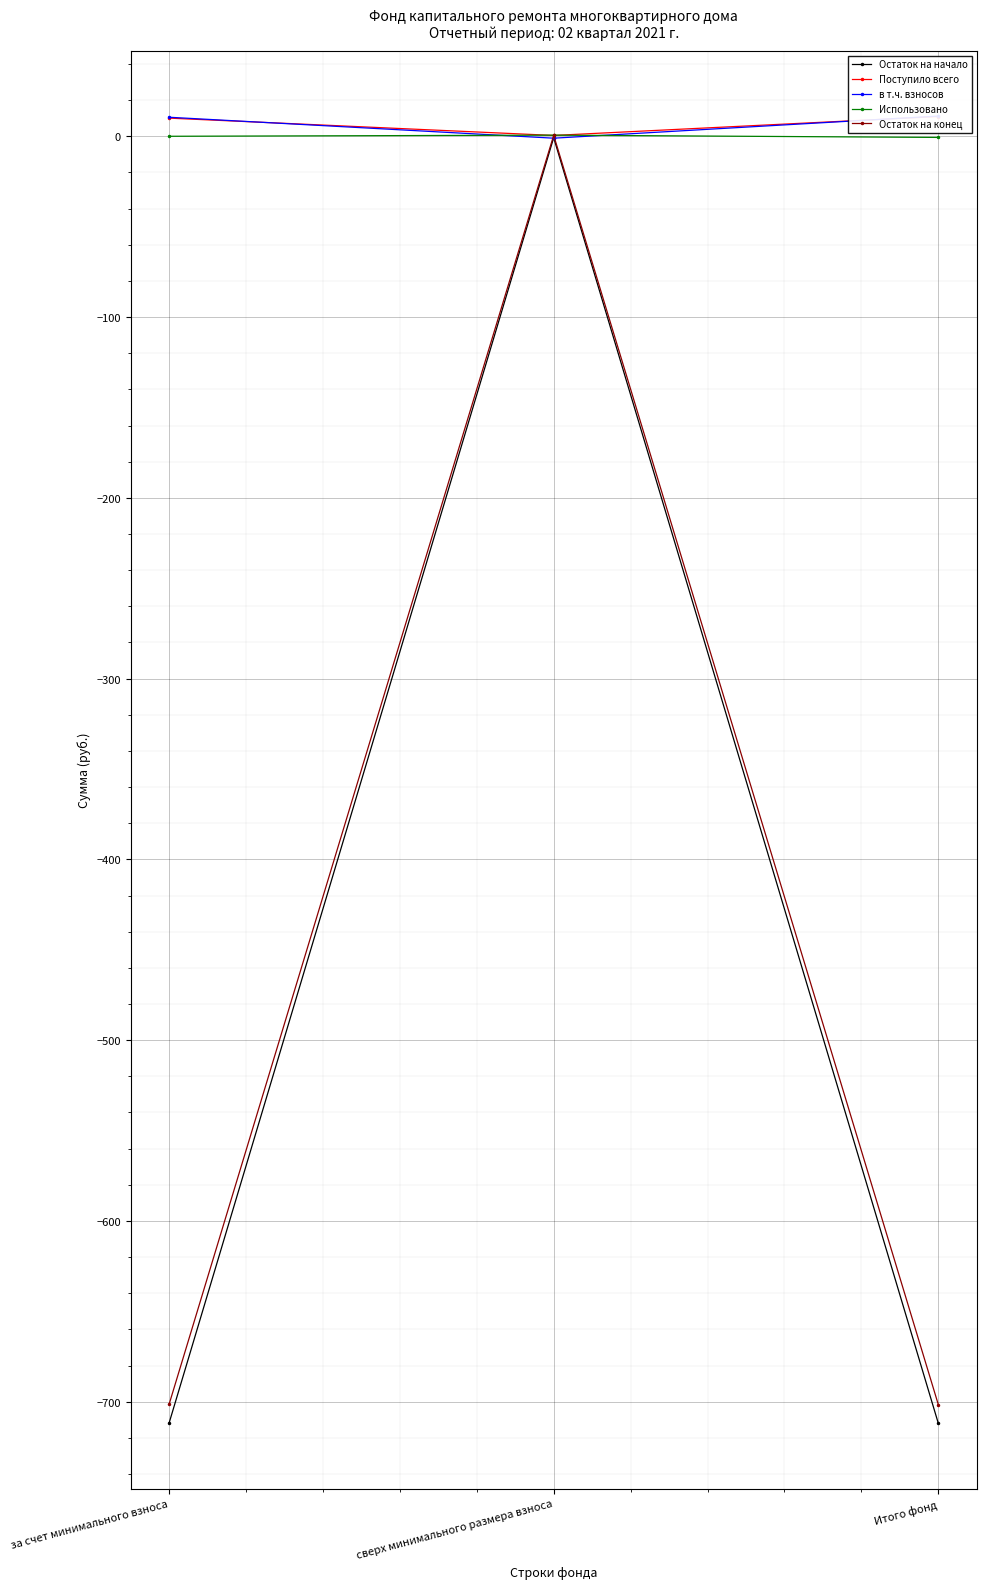

The value of в т.ч. взносов at за счет минимального взноса is 10.6. True or false?

True